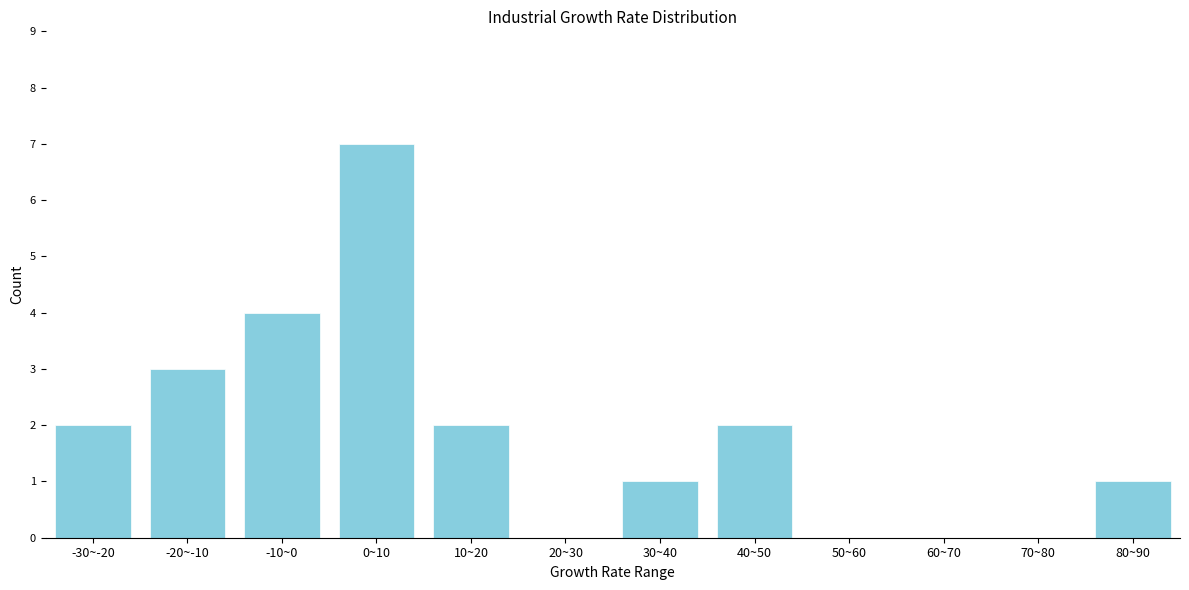

Reading left to right, what are all the values shown in this chart?

-30~-20=2	-20~-10=3	-10~0=4	0~10=7	10~20=2	20~30=0	30~40=1	40~50=2	50~60=0	60~70=0	70~80=0	80~90=1